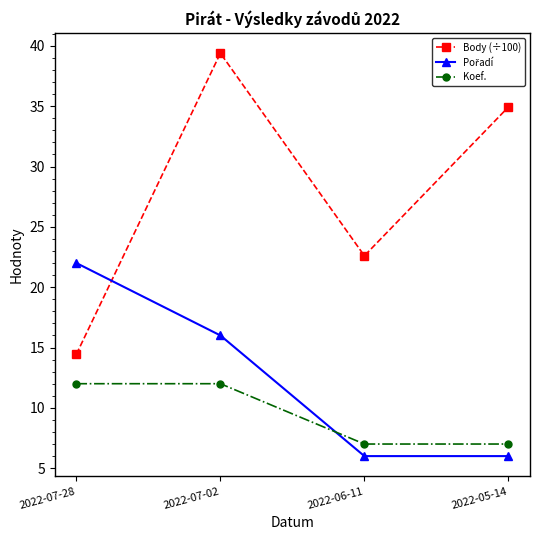

How many lines are shown in the chart?

3